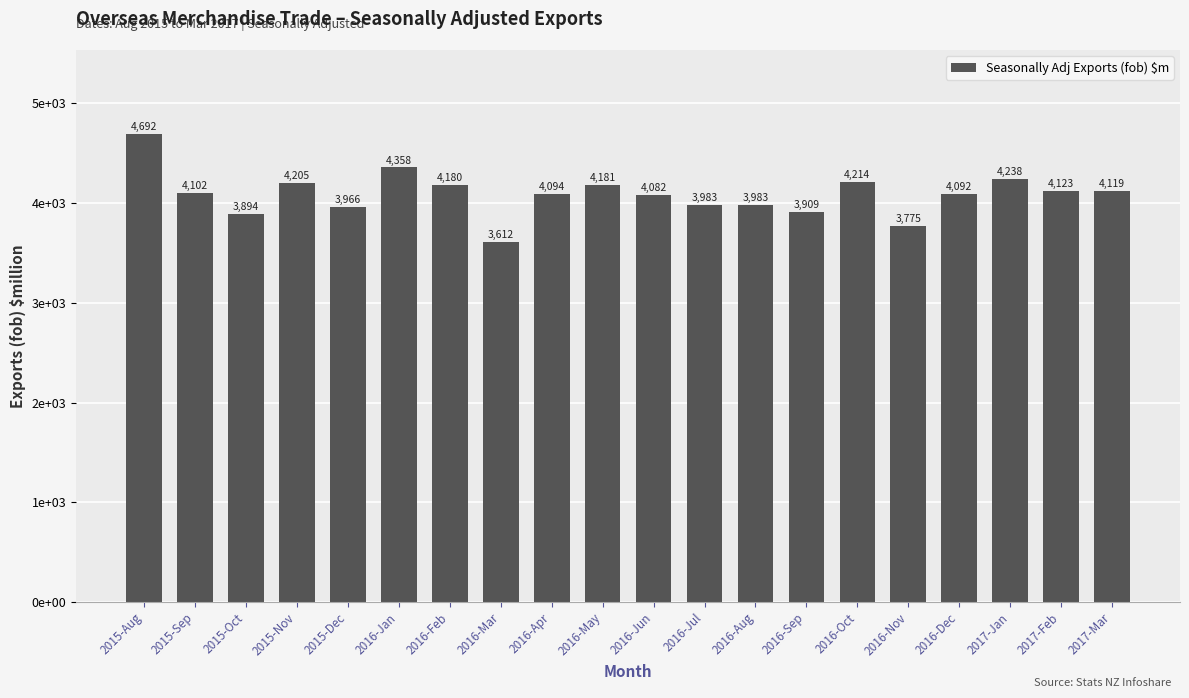

Which has a higher value, 2016-Jun or 2015-Oct?

2016-Jun